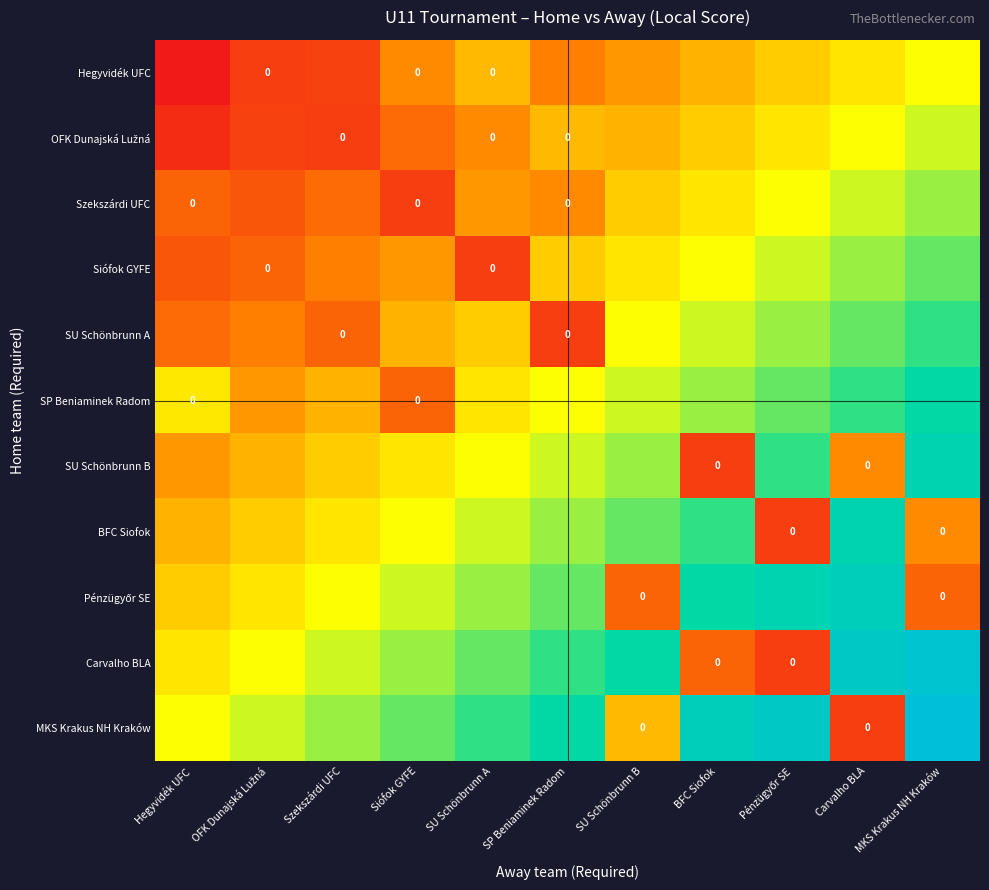

Is the value of BFC Siofok at OFK Dunajská Lužná greater than the value of SU Schönbrunn B at MKS Krakus NH Kraków?

No